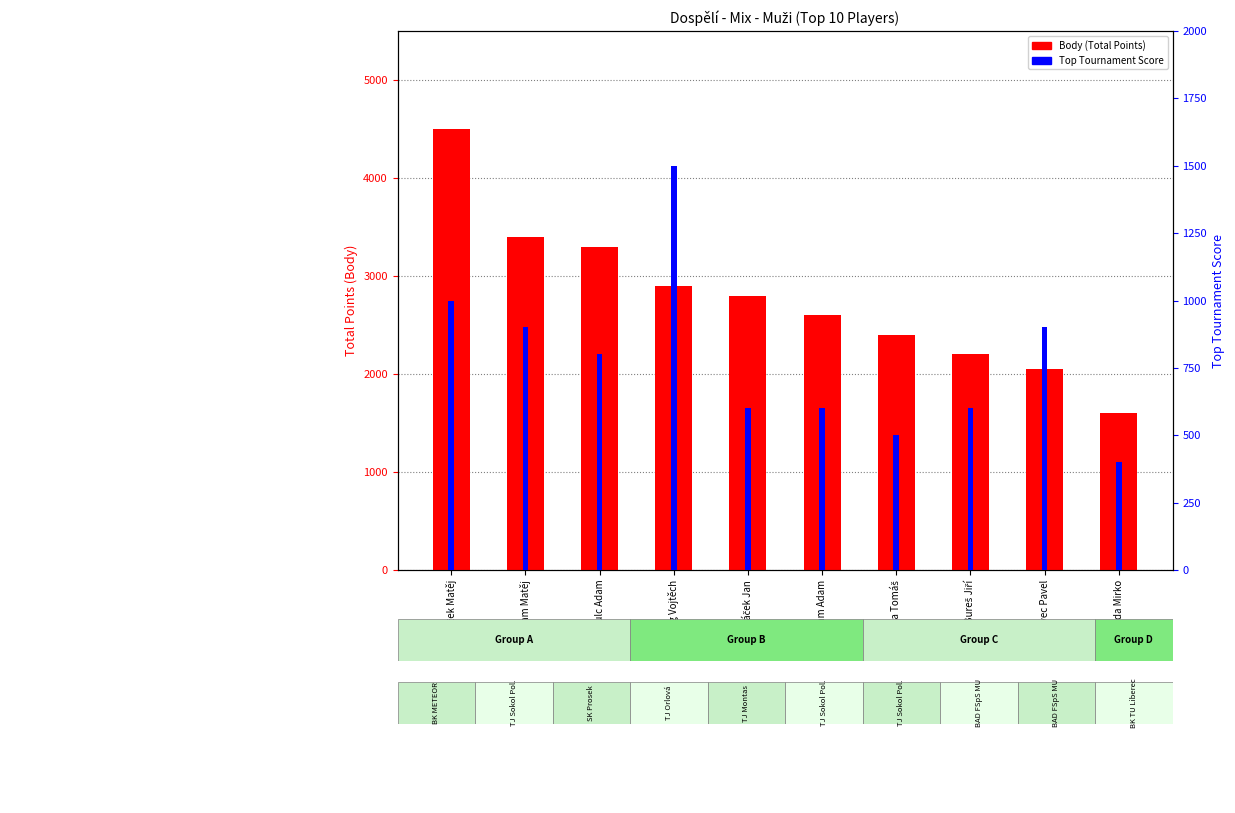

Which series has the largest range (max minus min)?

Body (Total Points)